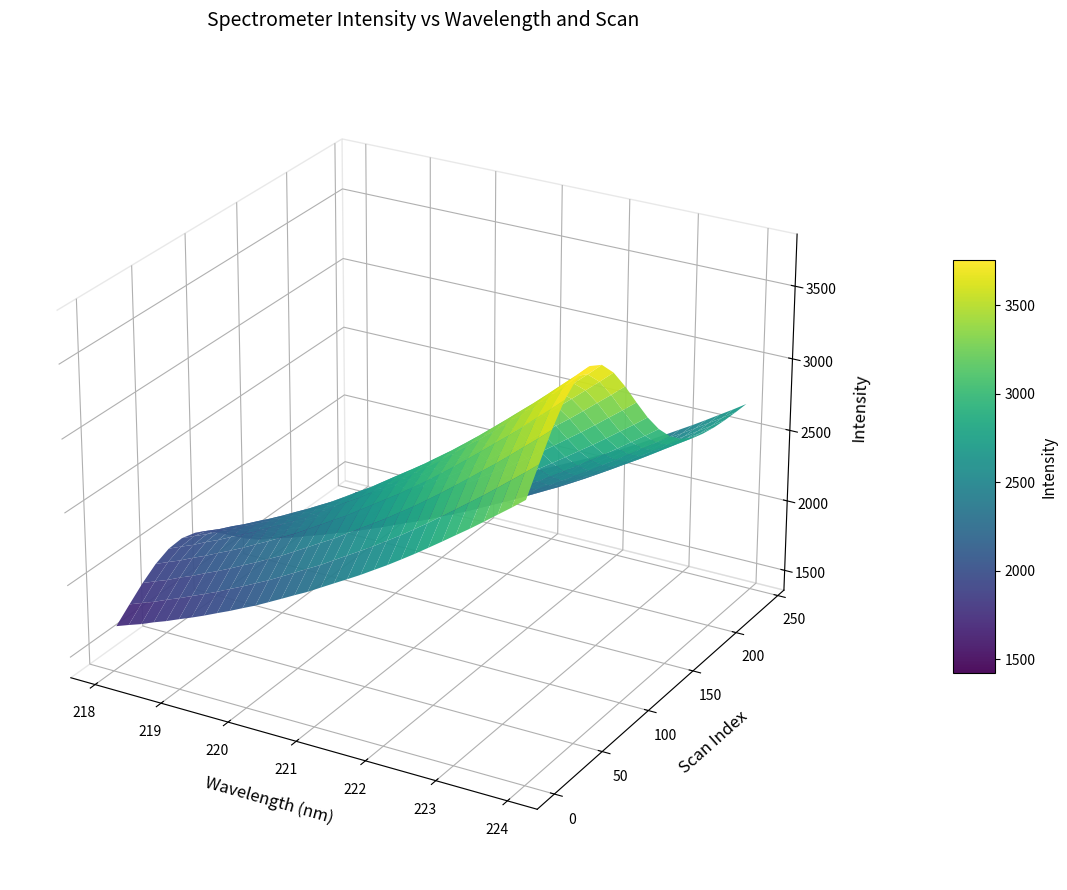

Reading left to right, extract all data points from this chart.

x: 0=218.1	1=218.3	2=218.4	3=218.6	4=218.8	5=219.0	6=219.2	7=219.4	8=219.6	9=219.8	10=220.0	11=220.2	12=220.4	13=220.5	14=220.7	15=220.9	16=221.1	17=221.3	18=221.5	19=221.7	20=221.9	21=222.1	22=222.3	23=222.5	24=222.6	25=222.8	26=223.0	27=223.2	28=223.4	29=223.6	30=223.8	31=224.0
y: 0=1405.7	1=1432.6	2=1458.0	3=1488.5	4=1515.8	5=1546.8	6=1576.4	7=1608.0	8=1642.0	9=1674.9	10=1710.7	11=1745.4	12=1784.5	13=1823.8	14=1864.1	15=1903.0	16=1946.8	17=1990.4	18=2033.4	19=2077.3	20=2124.5	21=2171.2	22=2221.1	23=2271.8	24=2324.7	25=2378.2	26=2432.8	27=2486.8	28=2543.6	29=2601.5	30=2658.9	31=2719.0